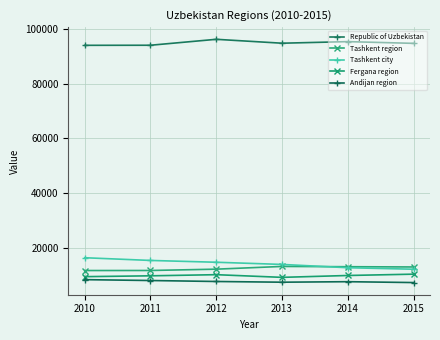

True or false: Andijan region has a value of 8540 at 2010.

True